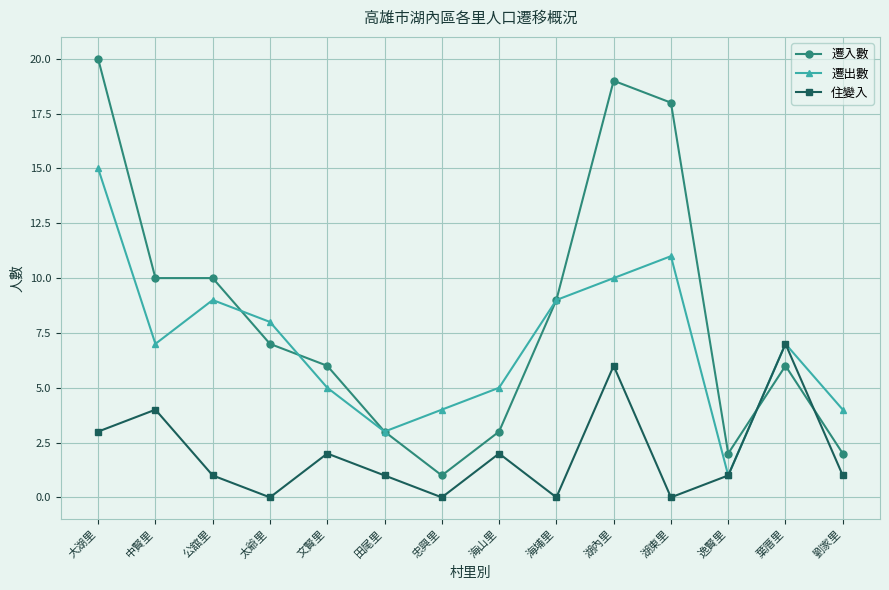

What is the label of the 2nd point from the left?

中賢里